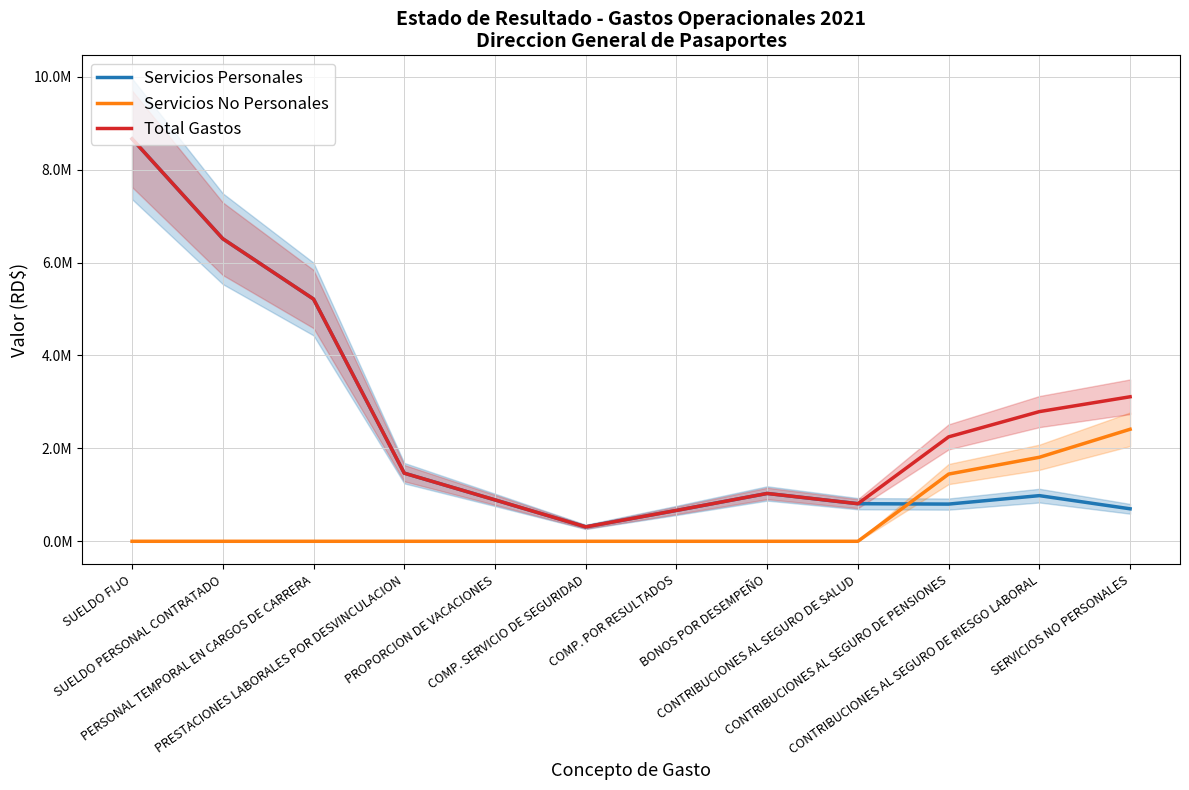

What is the sum of all Servicios Personales values?

28042365.7